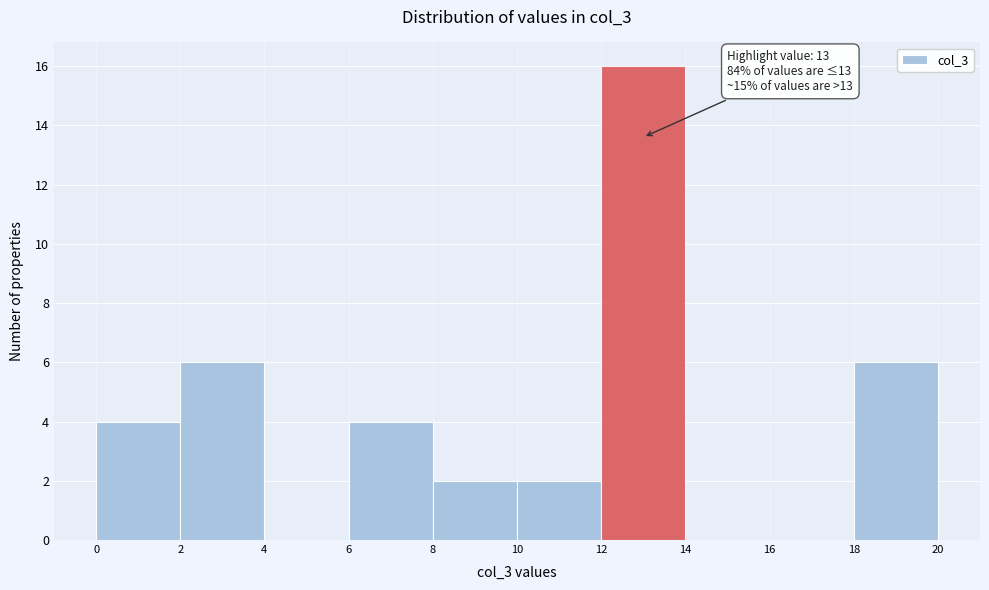

Over which range of the x-axis is the bar tallest?

12 to 14